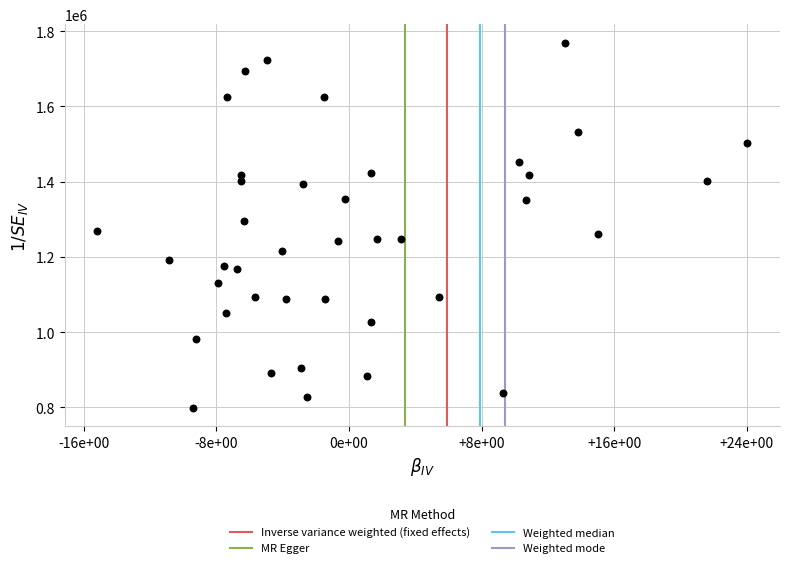

What is the range of X values (max minus min)?

39242.0